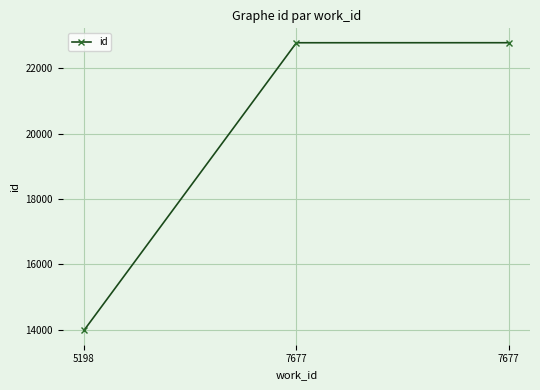

Rank the categories by value from highest to lowest.

7677, 7677, 5198